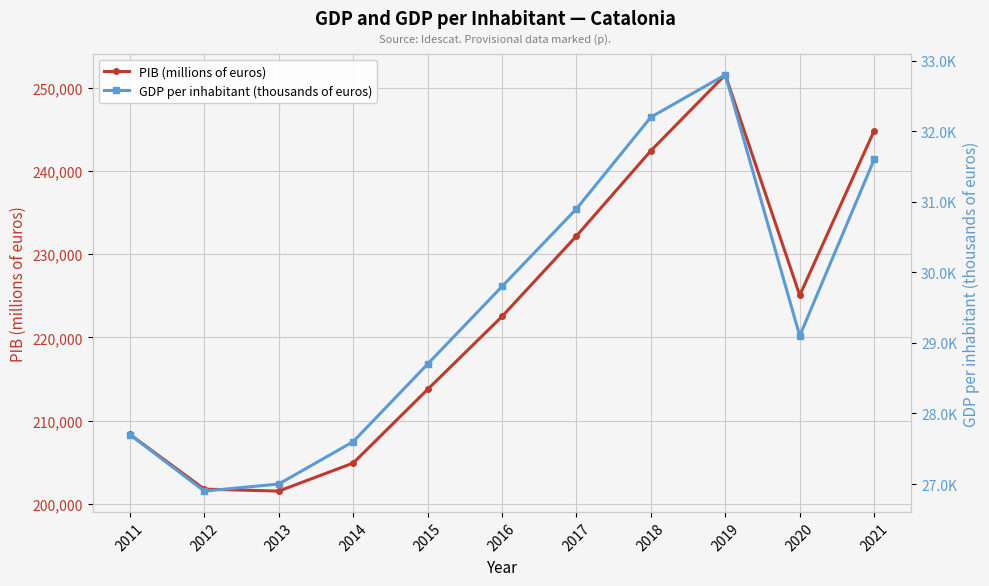

What is the sum of all PIB (millions of euros) values?

2448871.4